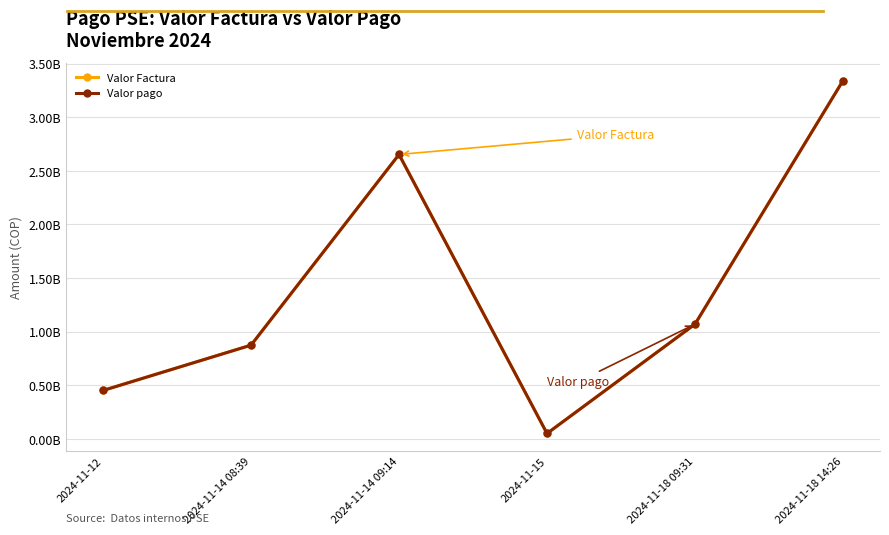

True or false: Valor pago and Valor Factura cross at least once.

False